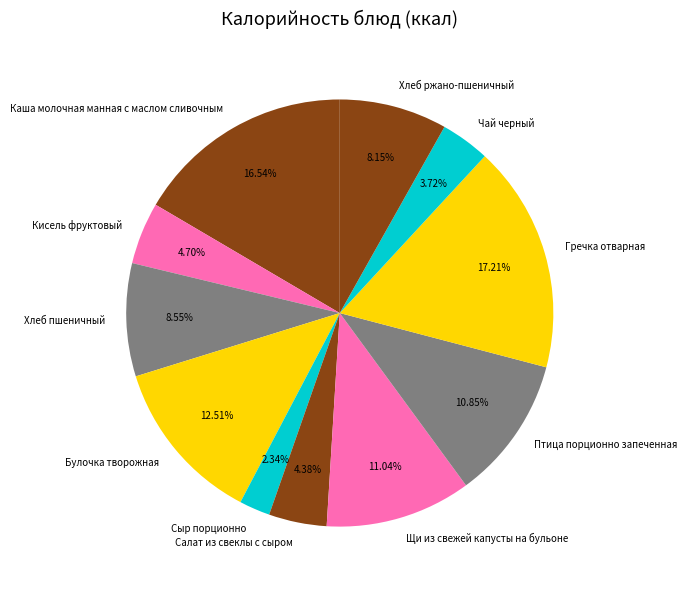

Which slice is the largest?

Гречка отварная